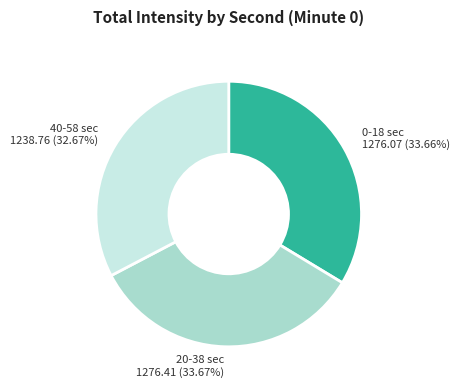

How many slices are in this pie chart?

3